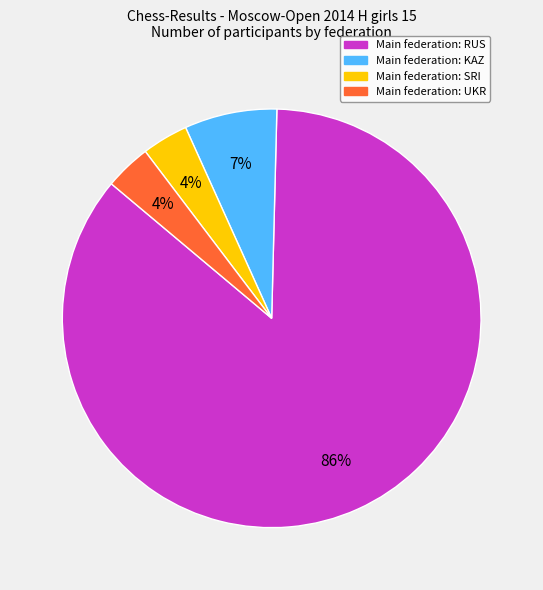

How many segments does this pie chart have?

4